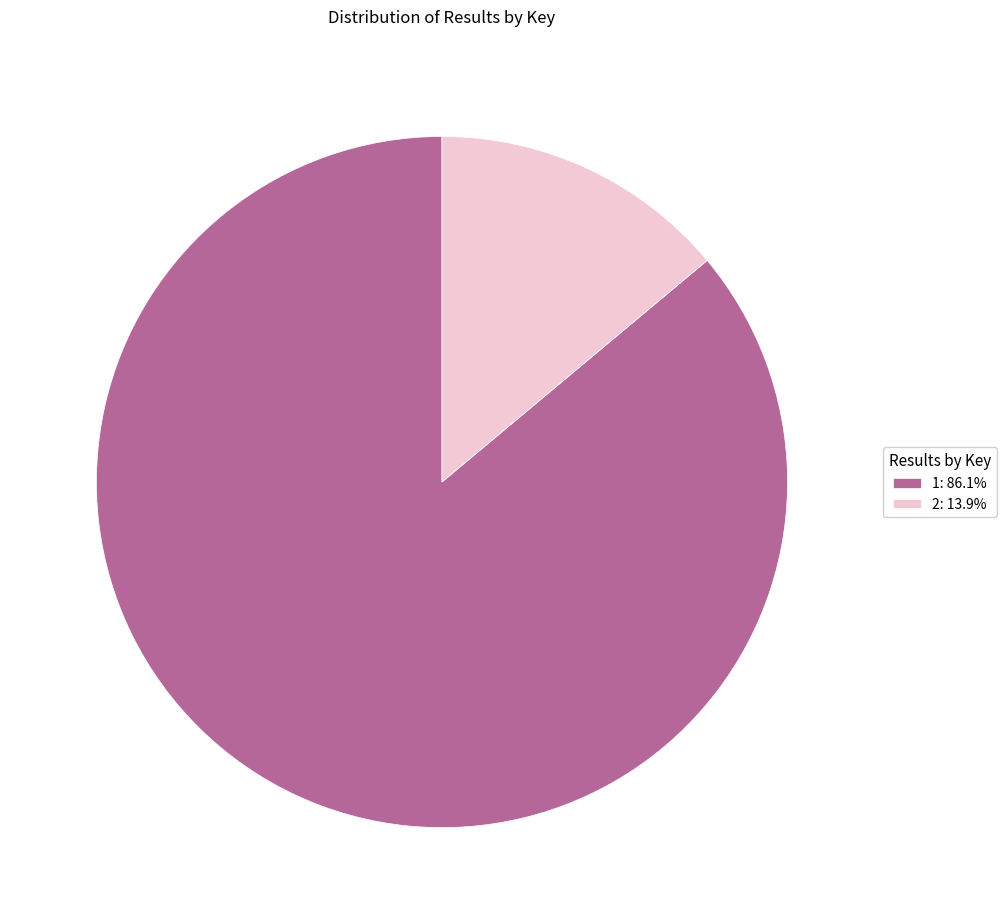

Does 1 account for over 50% of the chart?

Yes